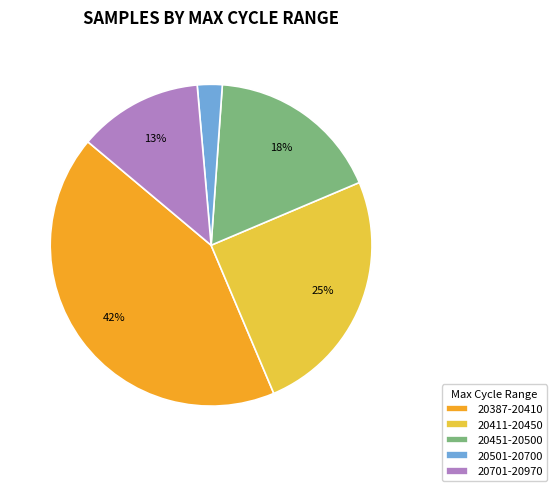

Is there any slice that represents more than half of the pie?

No